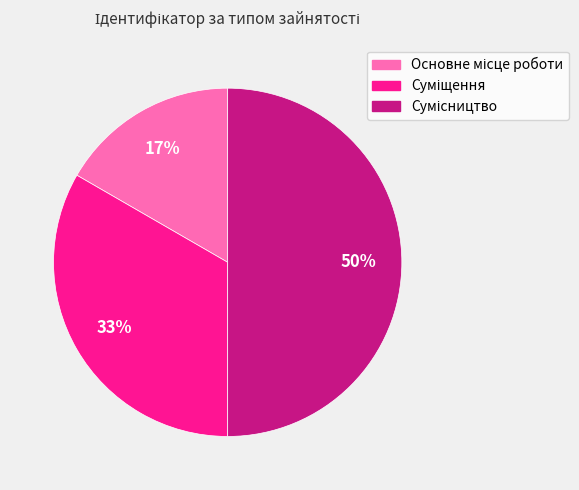

To the nearest percent, what is the average slice percentage?

33%